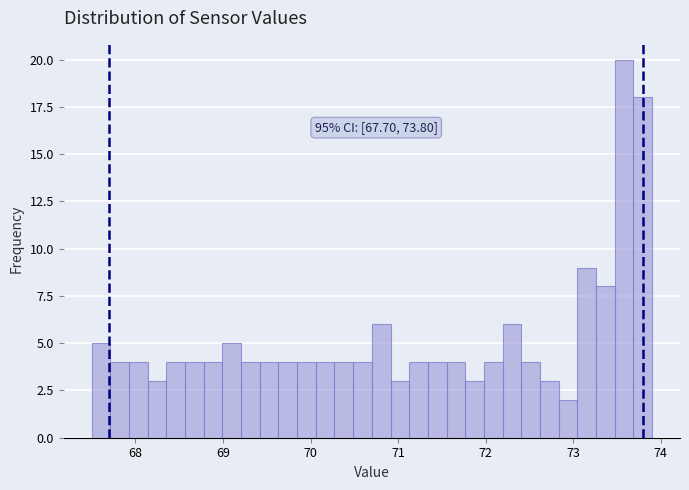

Read against the x-axis, roughly where is the centre of the tallest bar?

73.6